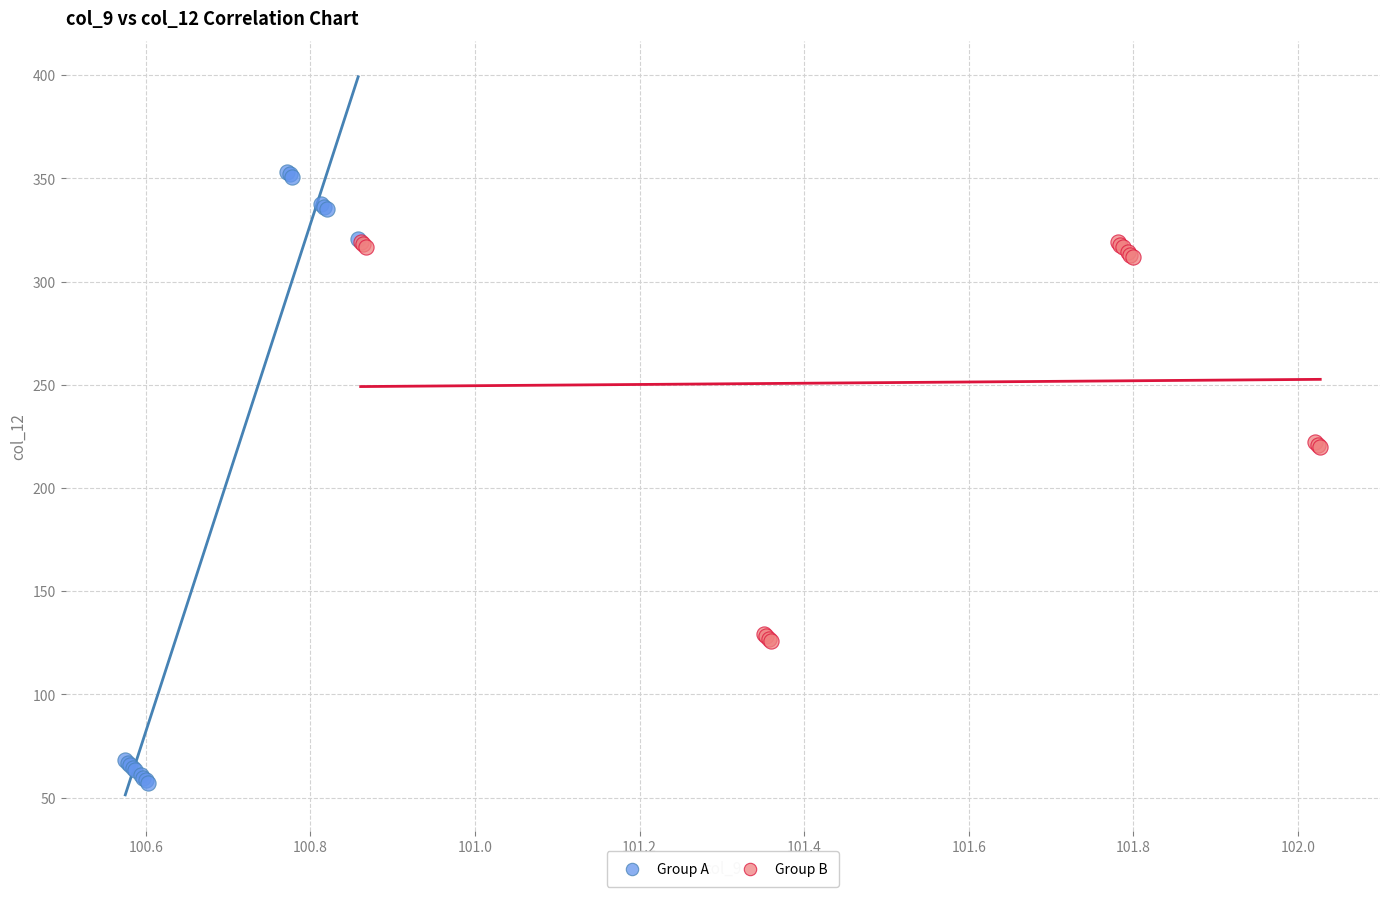

Which series has the widest spread of Y values?

Group A